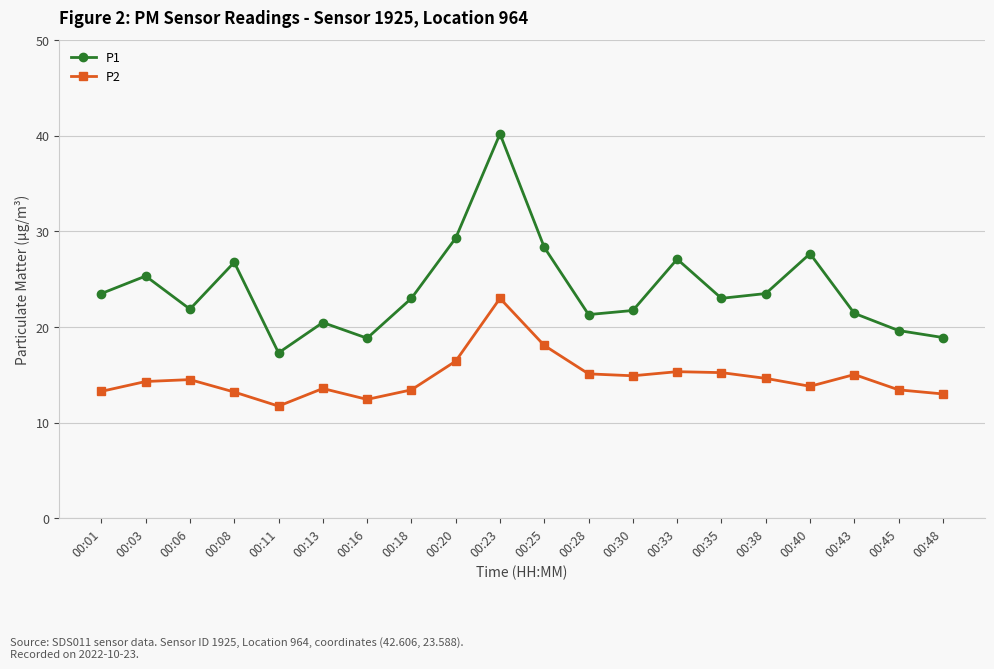

How many interior local valleys does the P2 series have?

4